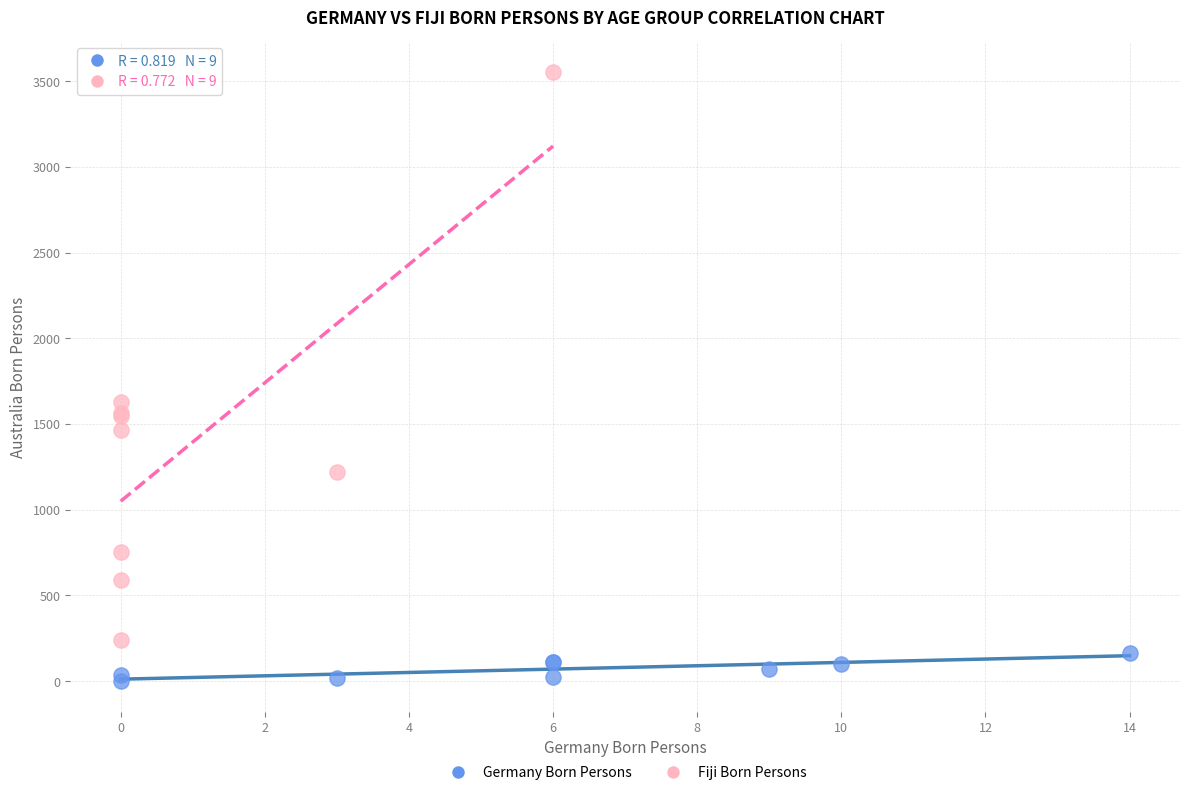

Which series reaches the maximum Y coordinate?

Fiji Born Persons